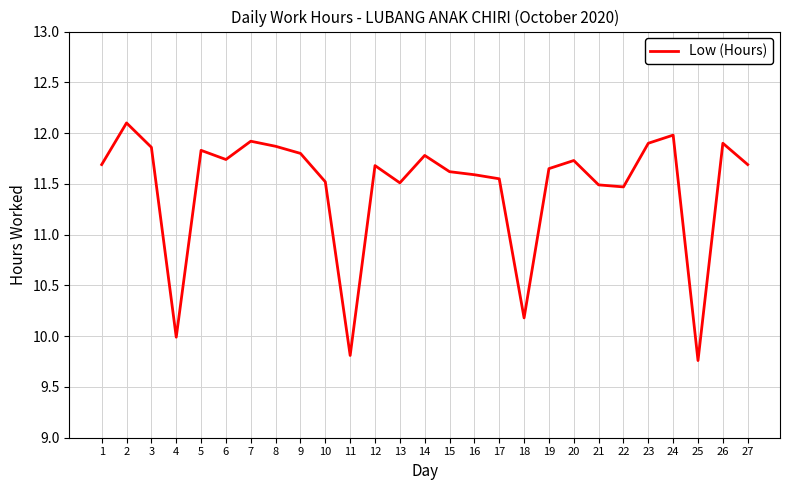

Where is the data nearest to the value 10?

4